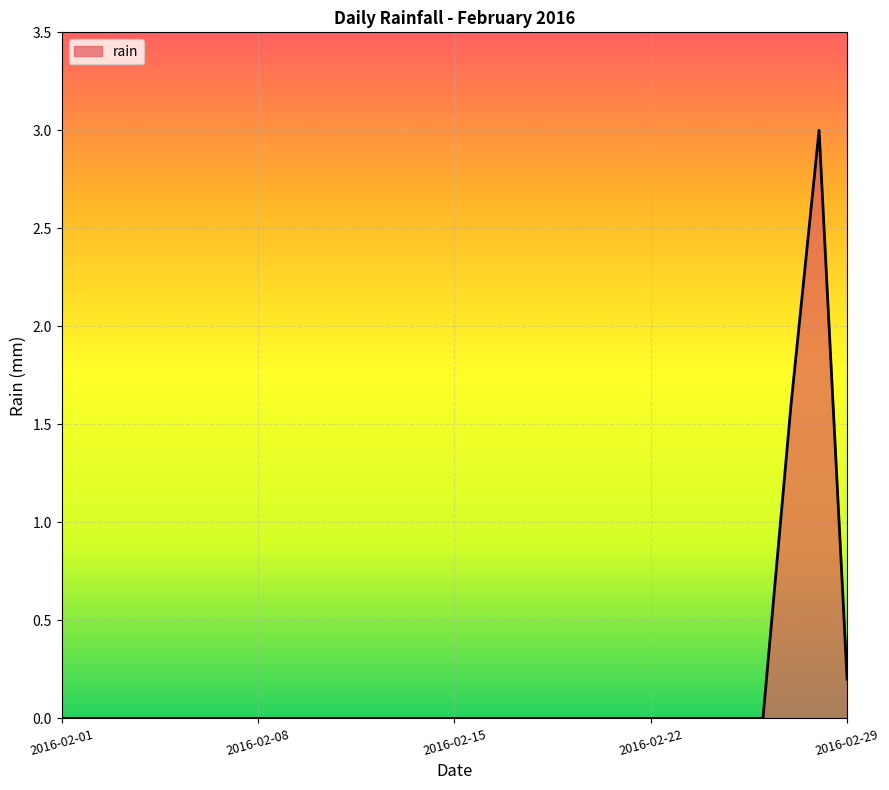

What is the greatest value displayed?

3.0